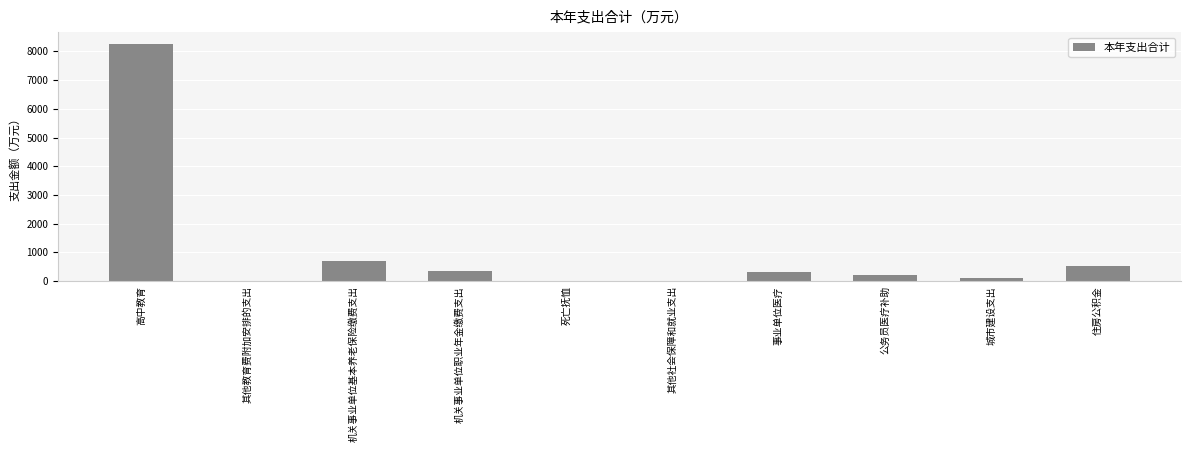

Which category has the highest value across all series?

高中教育